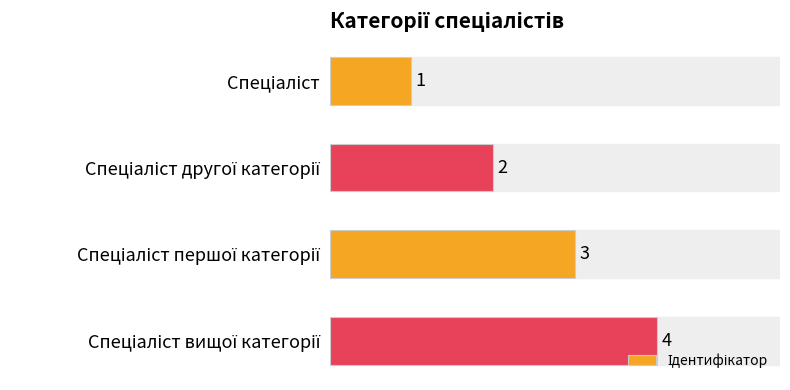

What is the minimum value shown in the chart?

1